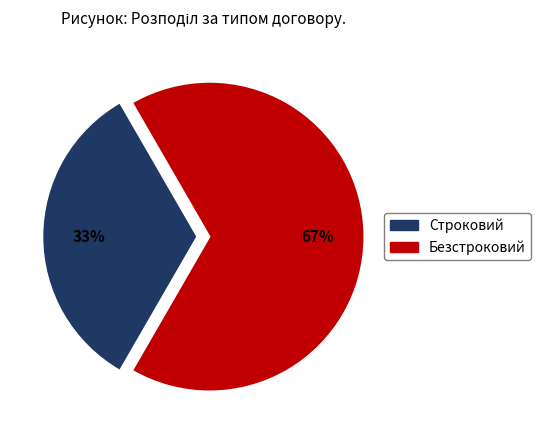

Rank the categories by value from lowest to highest.

Строковий, Безстроковий